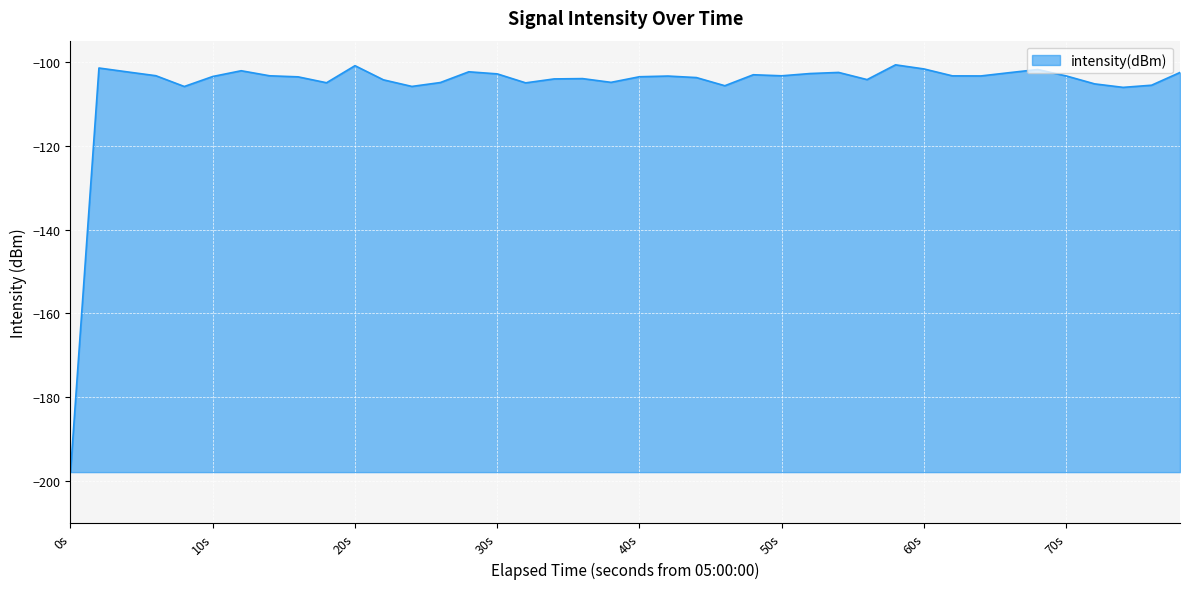

What is the maximum value shown in the chart?

-100.8